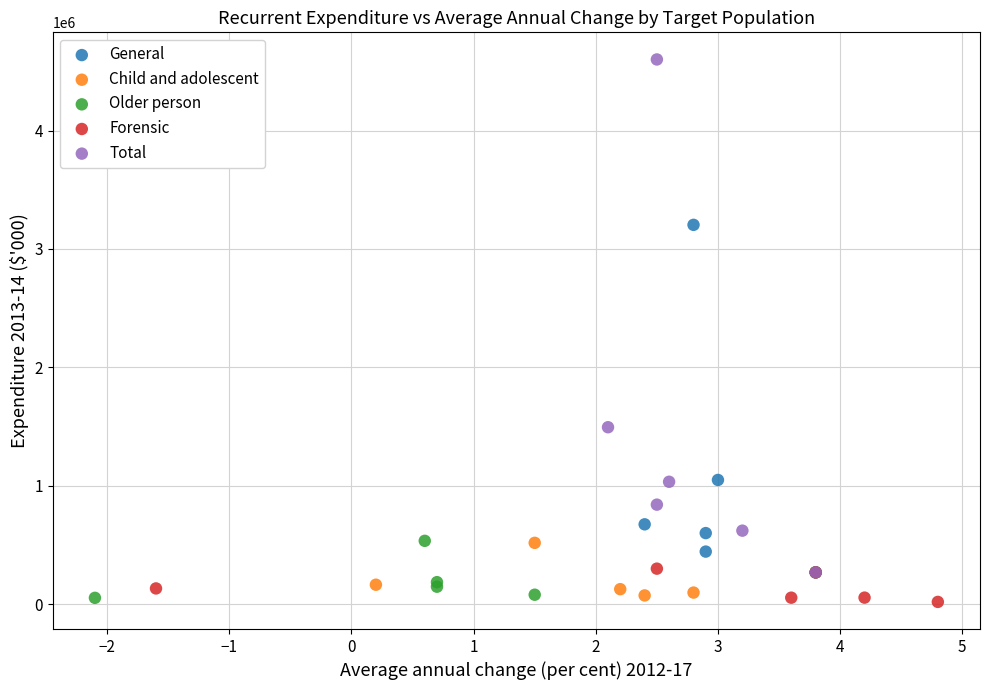

What are all the series names shown in the legend?

General, Child and adolescent, Older person, Forensic, Total